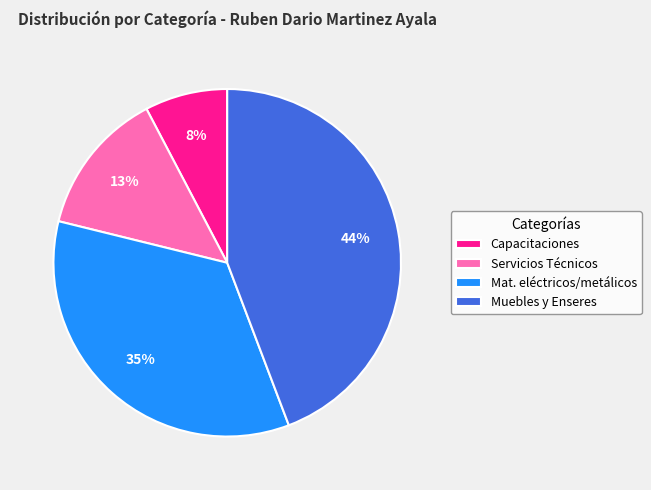

To the nearest percent, what percentage of the pie is Mat. eléctricos/metálicos?

35%